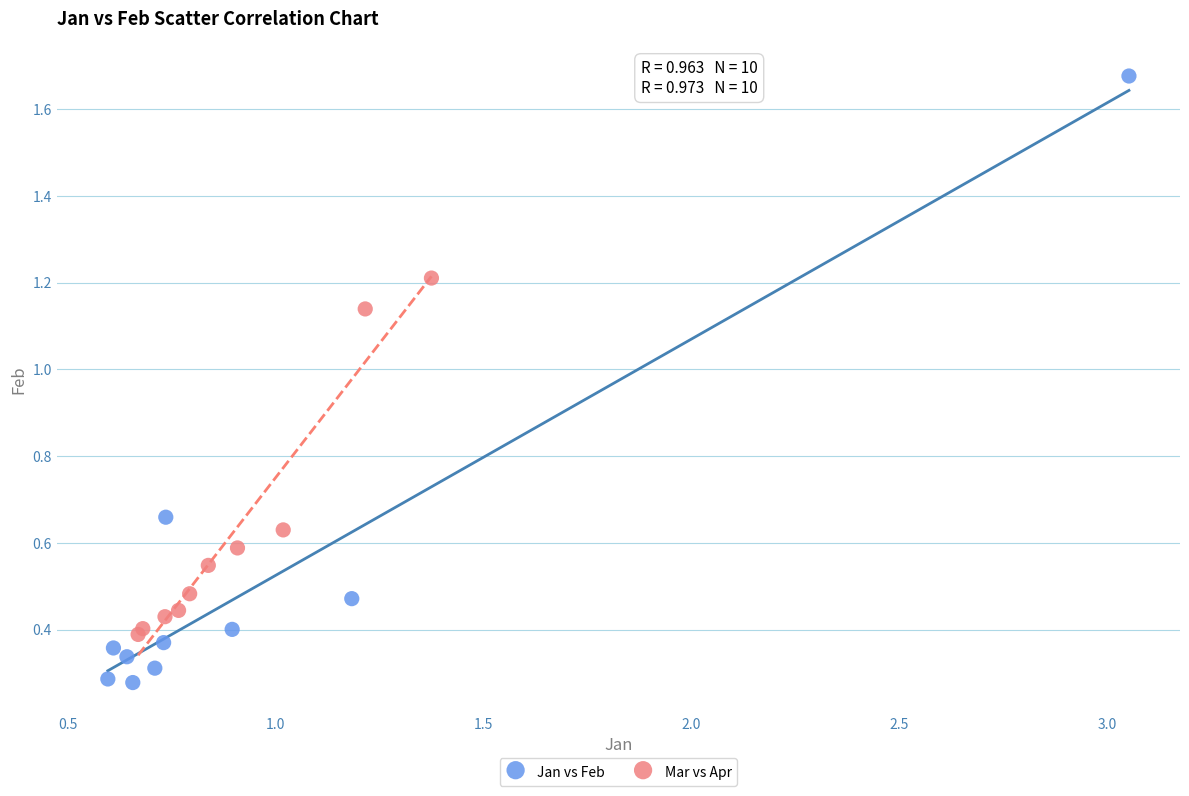

Which series contains the highest Y value?

Jan vs Feb